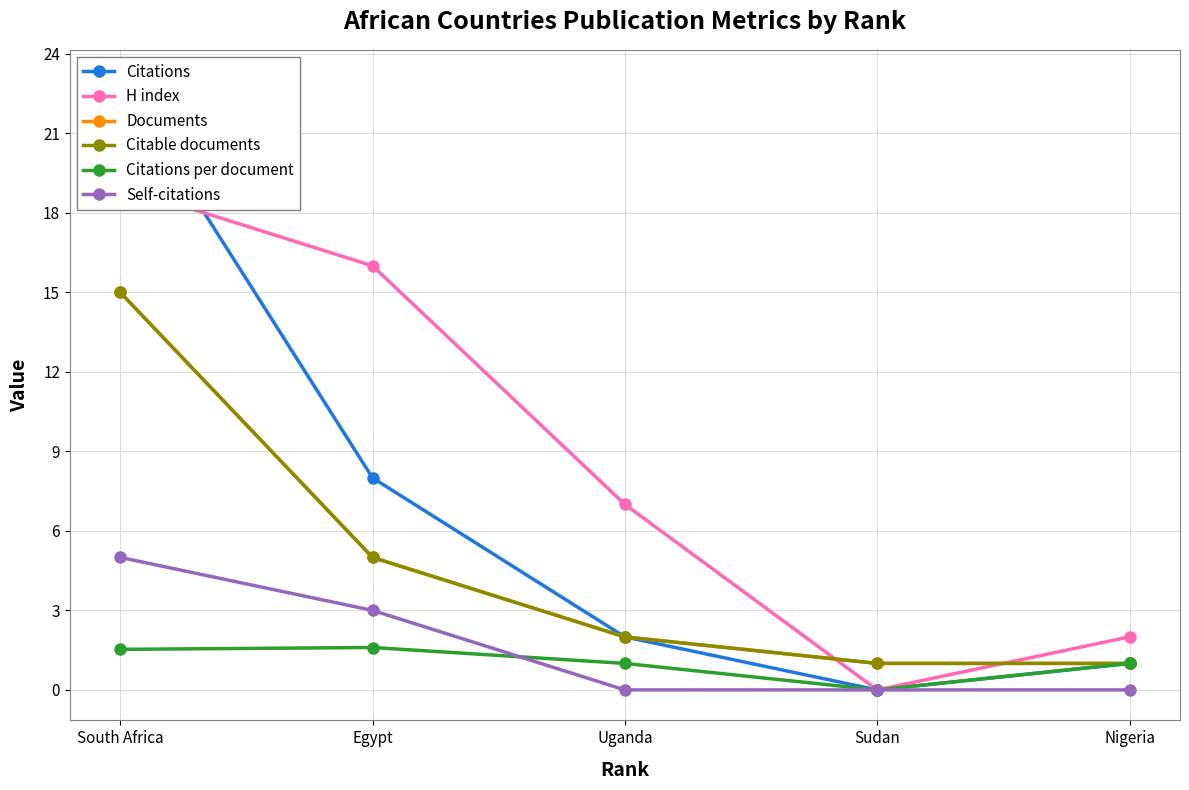

Where is Self-citations nearest to the value 2?

Egypt